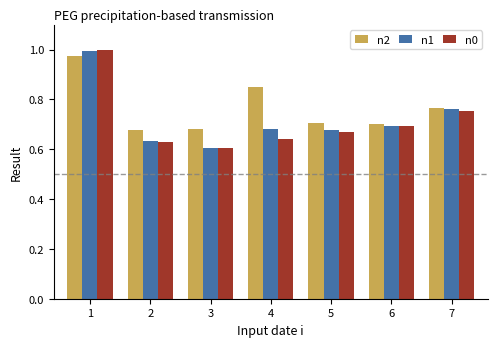

Which series has the largest range (max minus min)?

n0